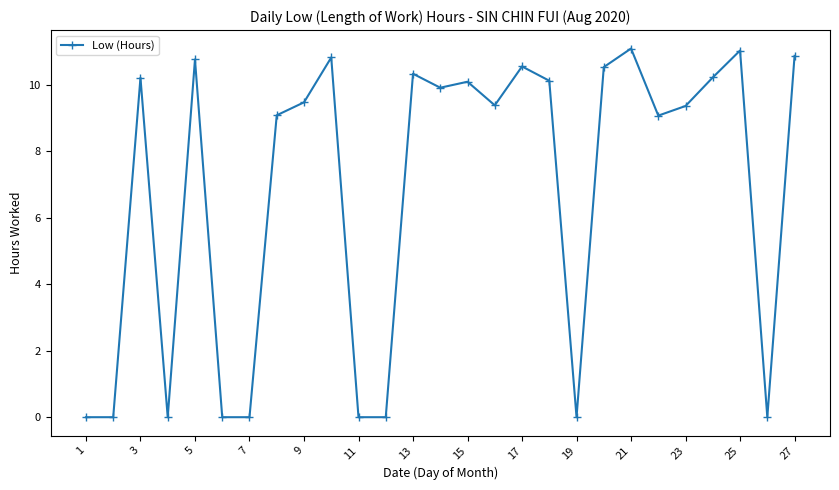

What is the sum of all values?

183.1